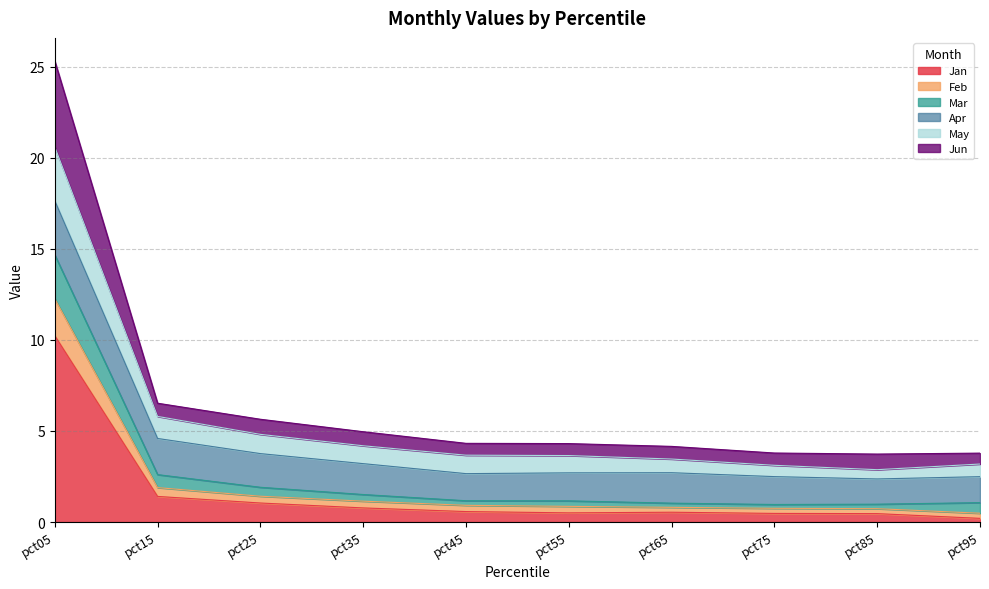

True or false: Jan has more than 2 points higher than both neighbors.

False